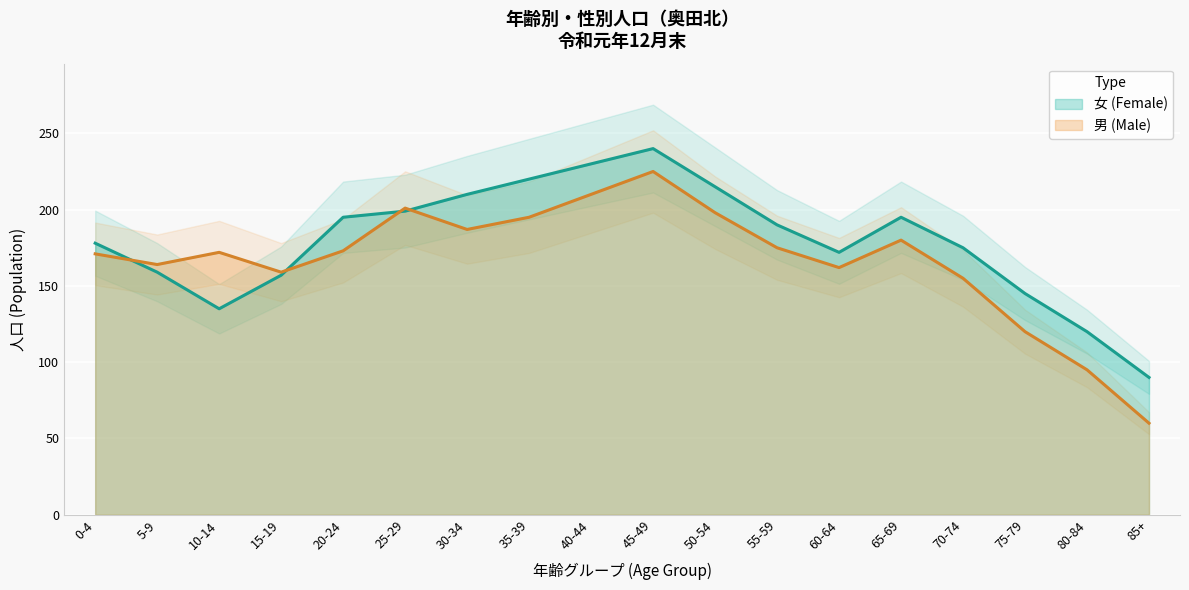

What is the difference between the 男 (Male) values at 25-29 and 50-54?

3